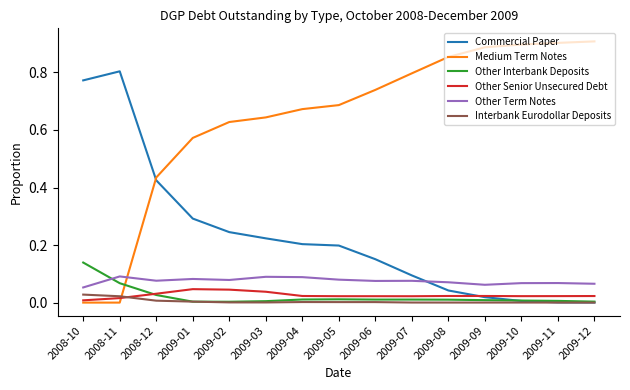

Which series has the largest total across all categories?

Medium Term Notes